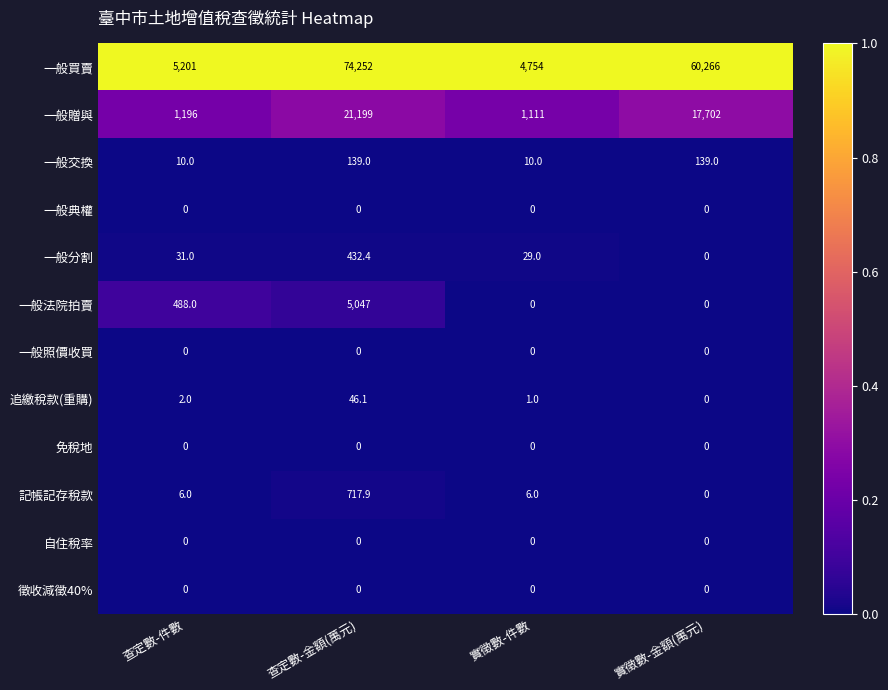

What is the sum of the 一般法院拍賣 values at 查定數-件數 and 查定數-金額(萬元)?

5535.0